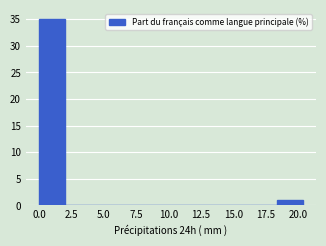

How tall is the bar that spans 18.5 to 20.5 on the x-axis? Neither the bar edges nor the heights are printed on the chart, so give them approximately, as read against the axes.

1